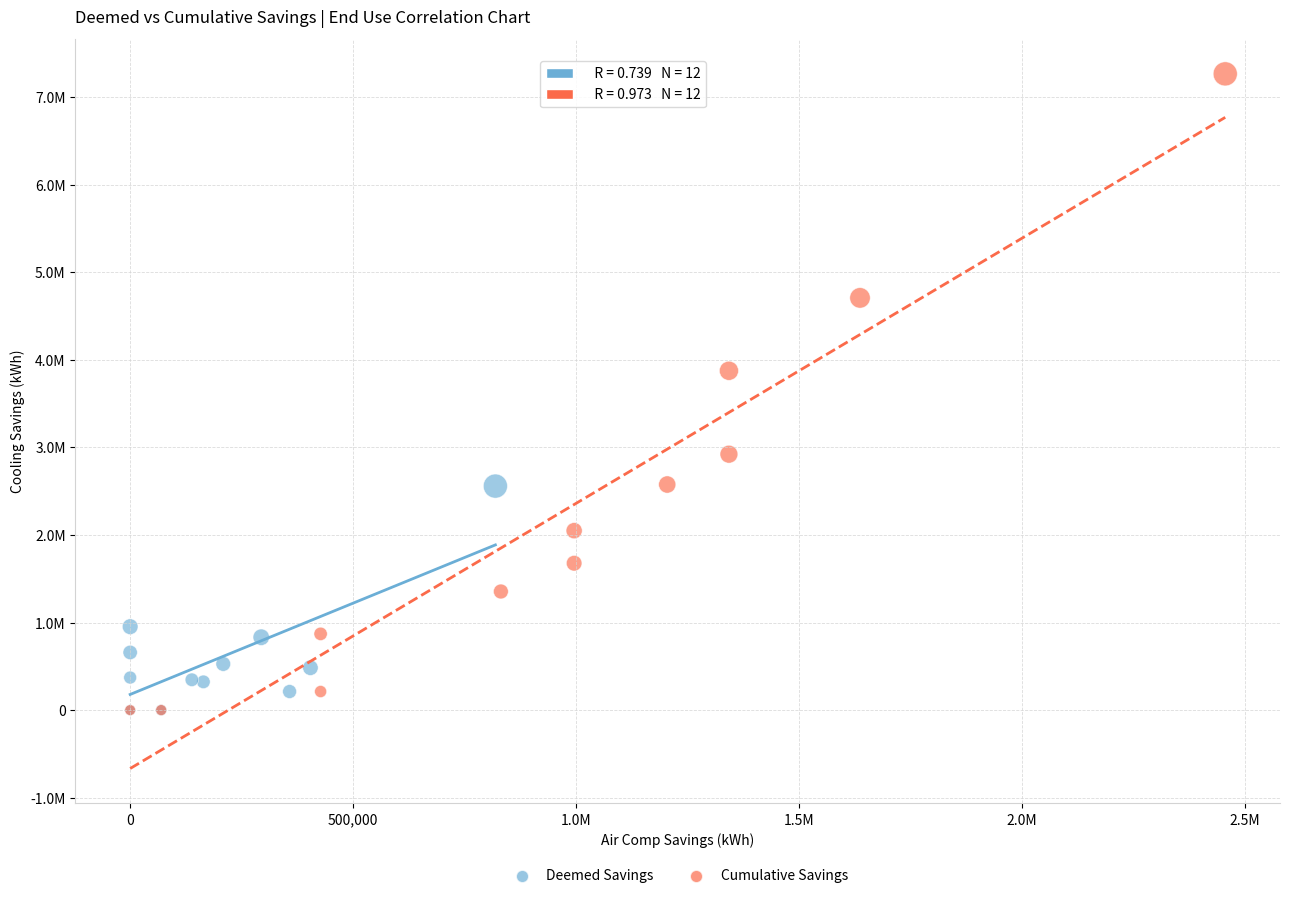

What are all the series names shown in the legend?

Deemed Savings, Cumulative Savings